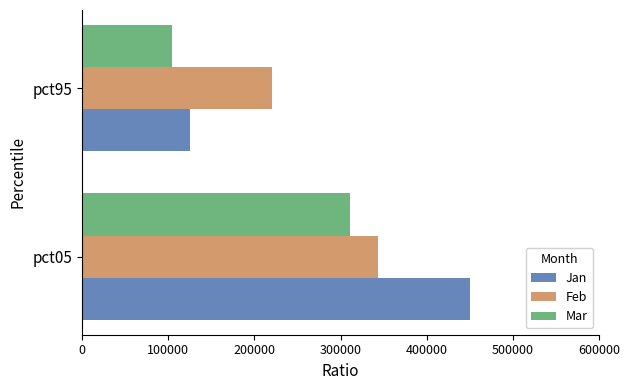

What is the spread (max minus min) of values at pct95?

116030.1